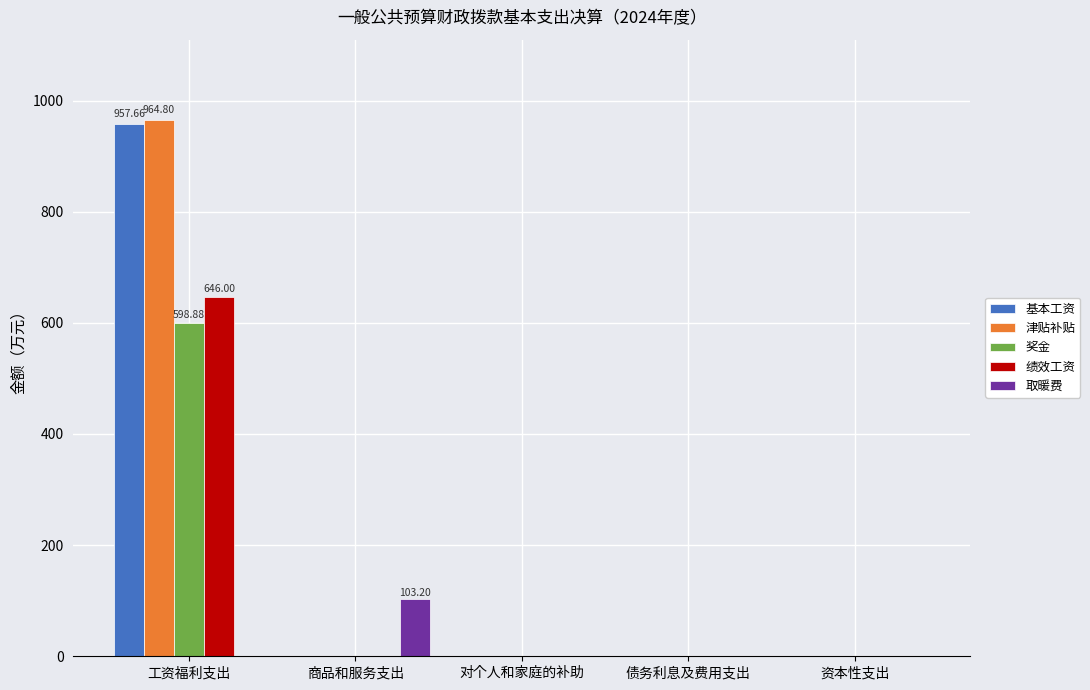

Reading right to left, list all the values displayed in this chart.

基本工资: 资本性支出=0.0	债务利息及费用支出=0.0	对个人和家庭的补助=0.0	商品和服务支出=0.0	工资福利支出=957.7
津贴补贴: 资本性支出=0.0	债务利息及费用支出=0.0	对个人和家庭的补助=0.0	商品和服务支出=0.0	工资福利支出=964.8
奖金: 资本性支出=0.0	债务利息及费用支出=0.0	对个人和家庭的补助=0.0	商品和服务支出=0.0	工资福利支出=598.9
绩效工资: 资本性支出=0.0	债务利息及费用支出=0.0	对个人和家庭的补助=0.0	商品和服务支出=0.0	工资福利支出=646.0
取暖费: 资本性支出=0.0	债务利息及费用支出=0.0	对个人和家庭的补助=0.0	商品和服务支出=103.2	工资福利支出=0.0